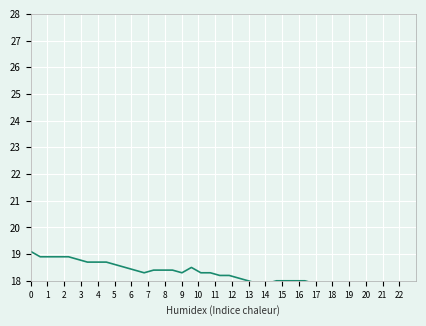

Does the chart have visible grid lines?

Yes